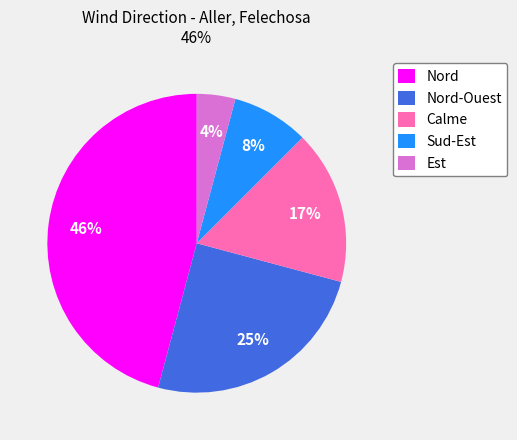

Rank the categories by value from highest to lowest.

Nord, Nord-Ouest, Calme, Sud-Est, Est